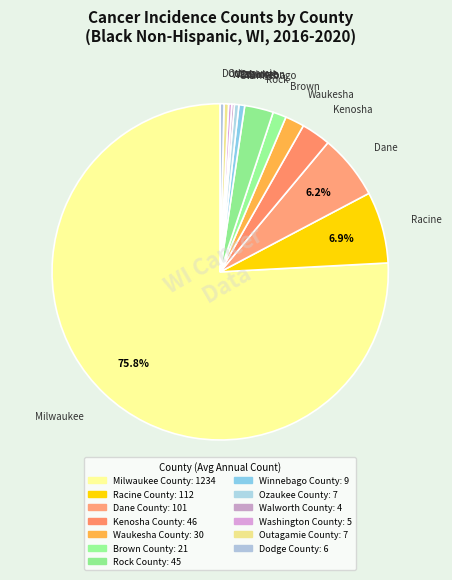

To the nearest percent, what is the difference between the Washington County and Milwaukee County slice percentages?

76%